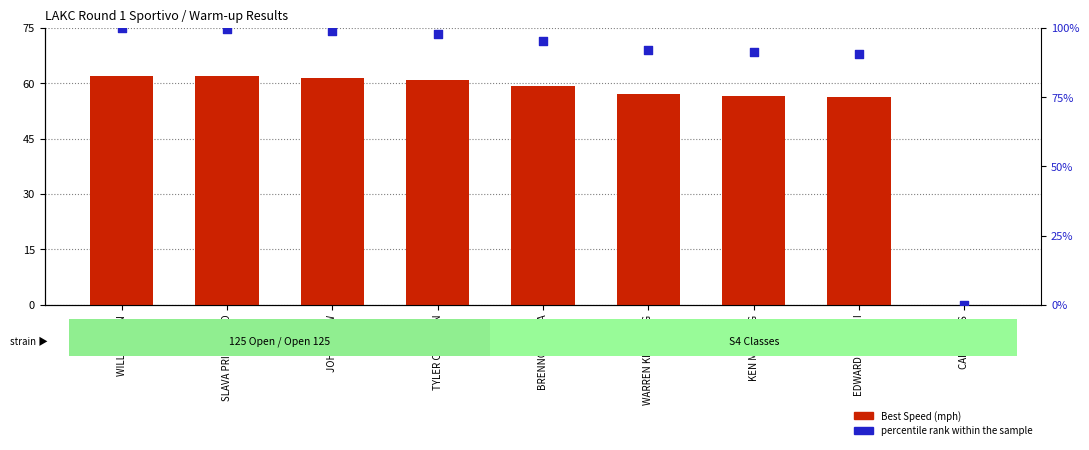

Which series contains the highest Y value?

percentile rank within the sample